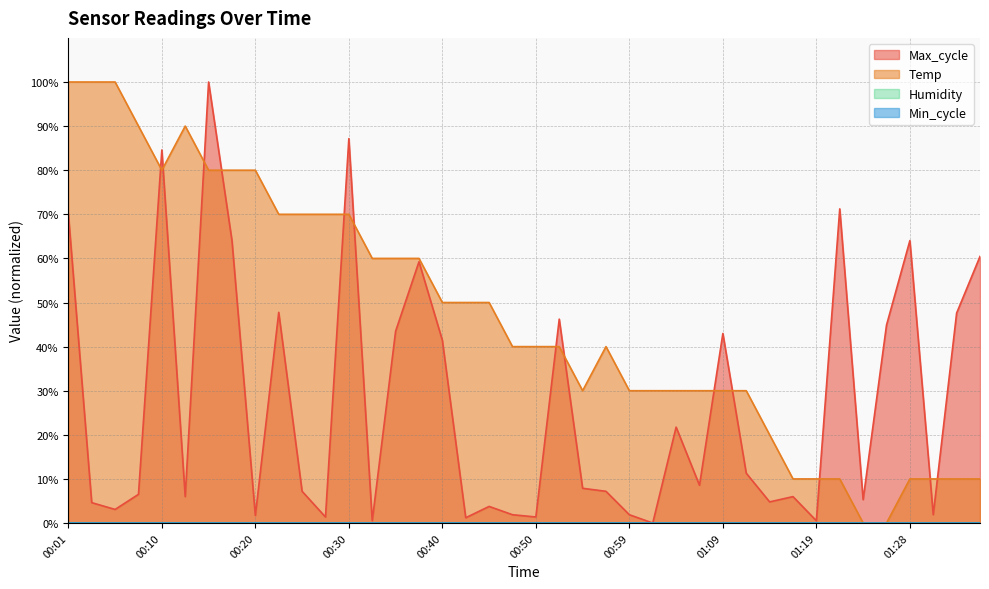

The value of Temp at 00:54 is 52.5. True or false?

False